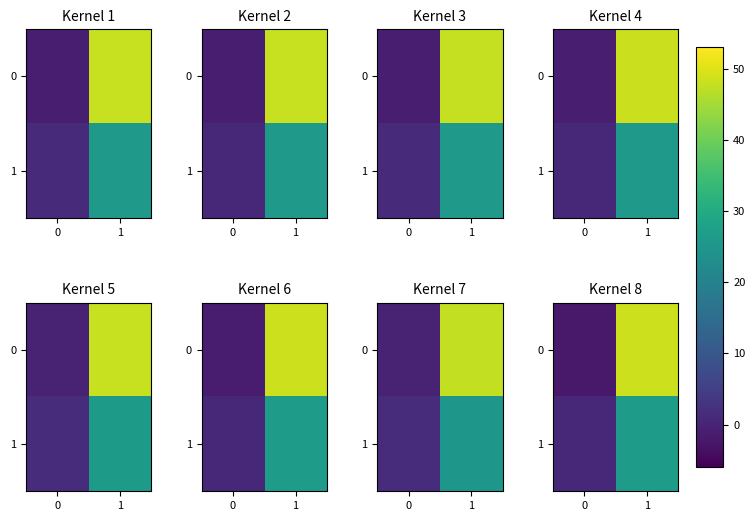

How many values in the row_0 series are below 48?

1